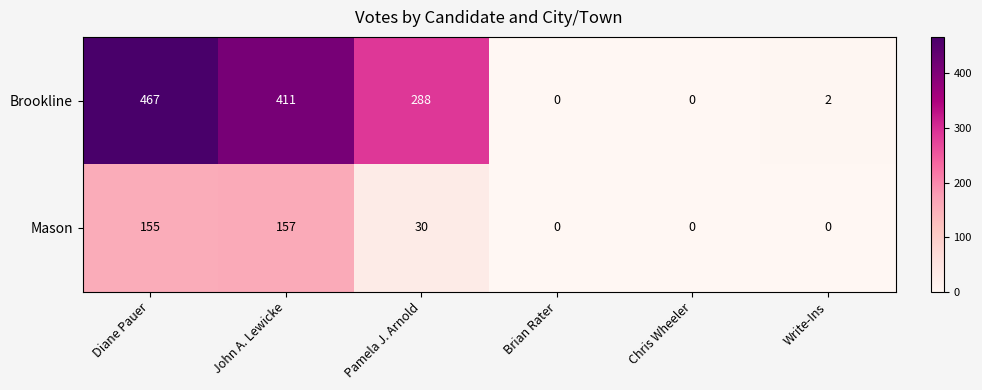

True or false: Mason has a value of 221 at John A. Lewicke.

False